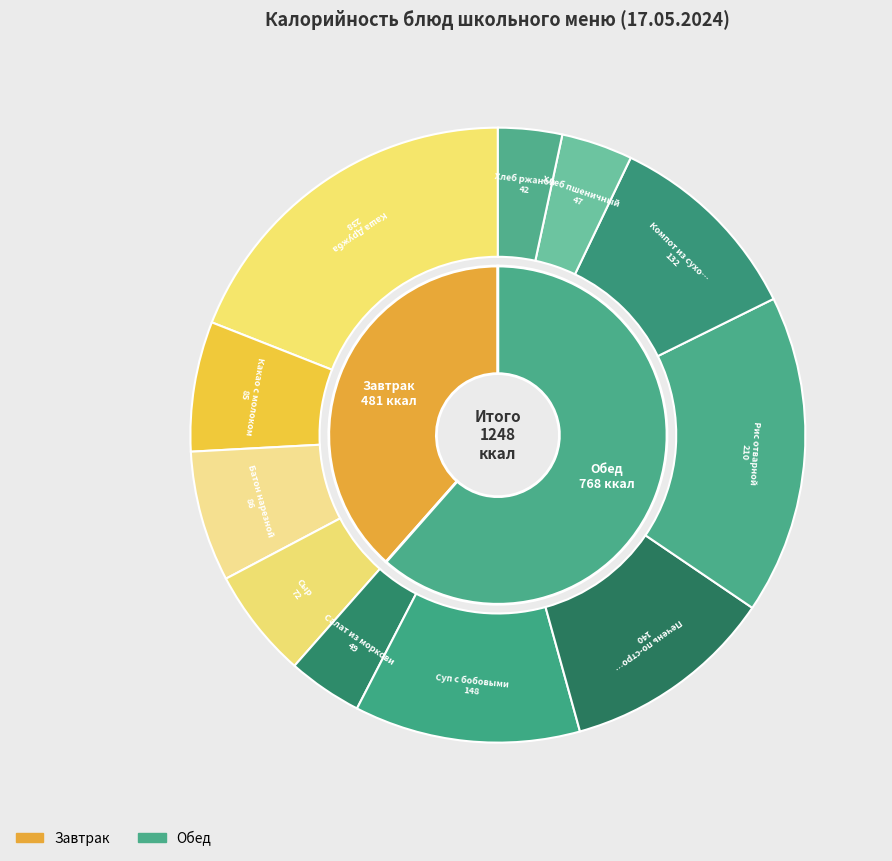

Rank the categories by value from highest to lowest.

Каша Дружба, Рис отварной, Суп с бобовыми, Печень по-строгановски, Компот из сухофруктов, Батон нарезной, Какао с молоком, Сыр, Салат из моркови, Хлеб пшеничный, Хлеб ржаной